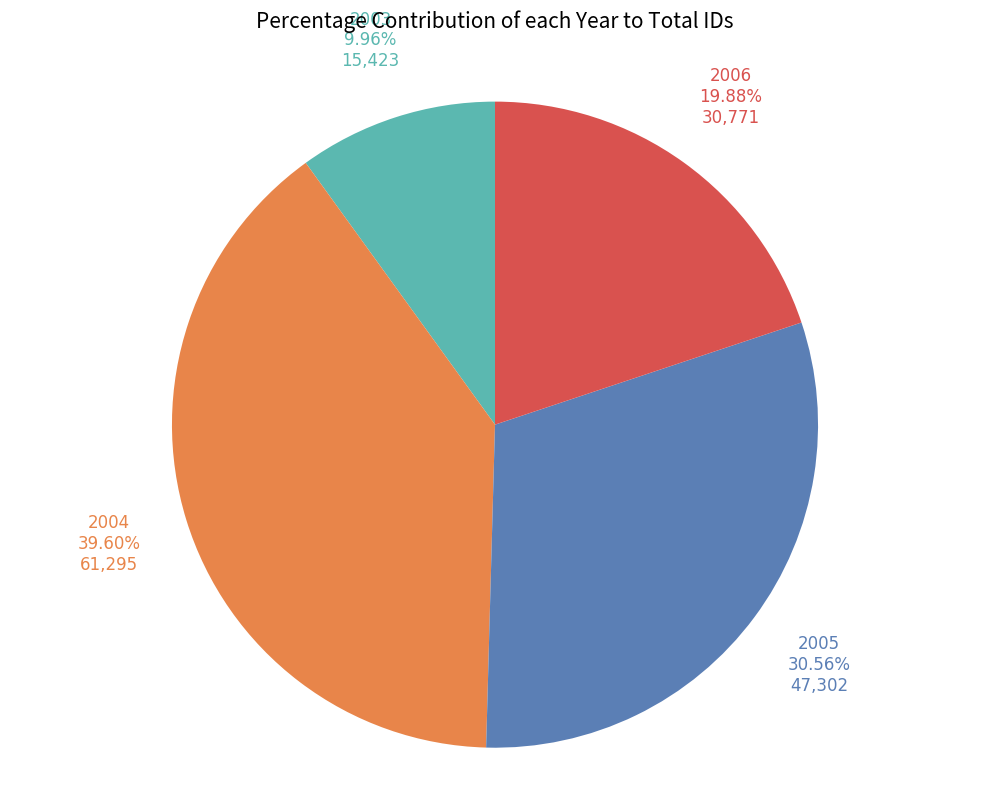

Do 2004 and 2006 together represent more than half of the pie?

Yes